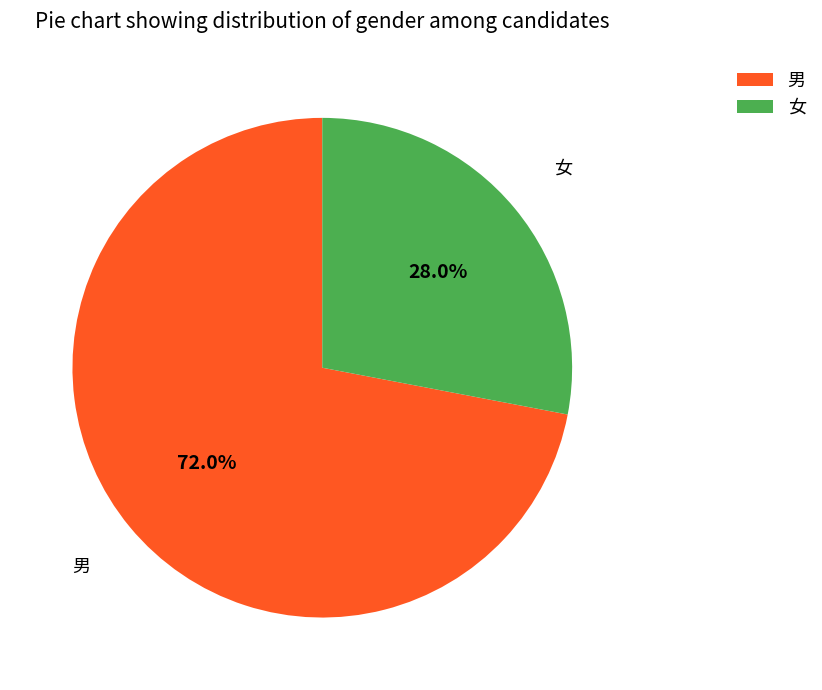

Which category has the smallest portion of the pie?

女